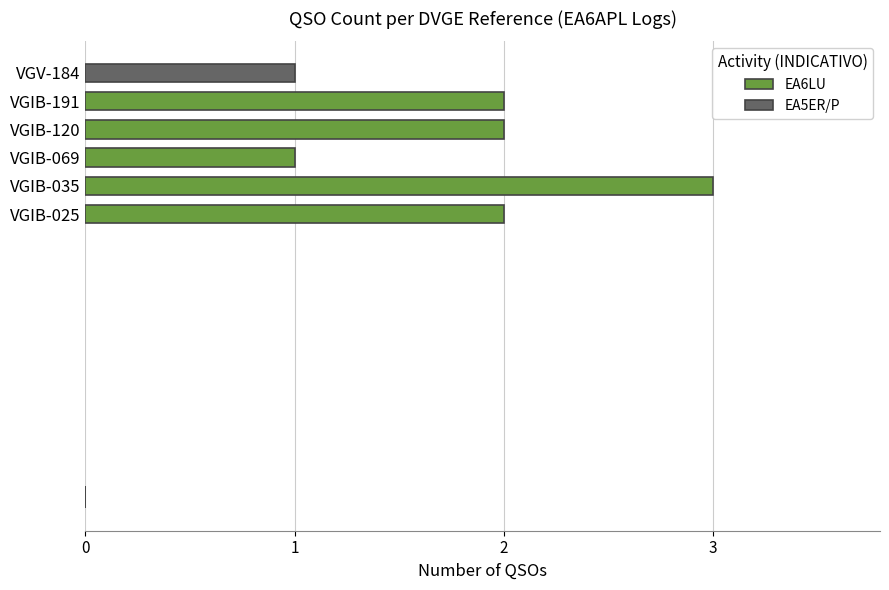

Which label corresponds to the largest value in the chart?

VGIB-035